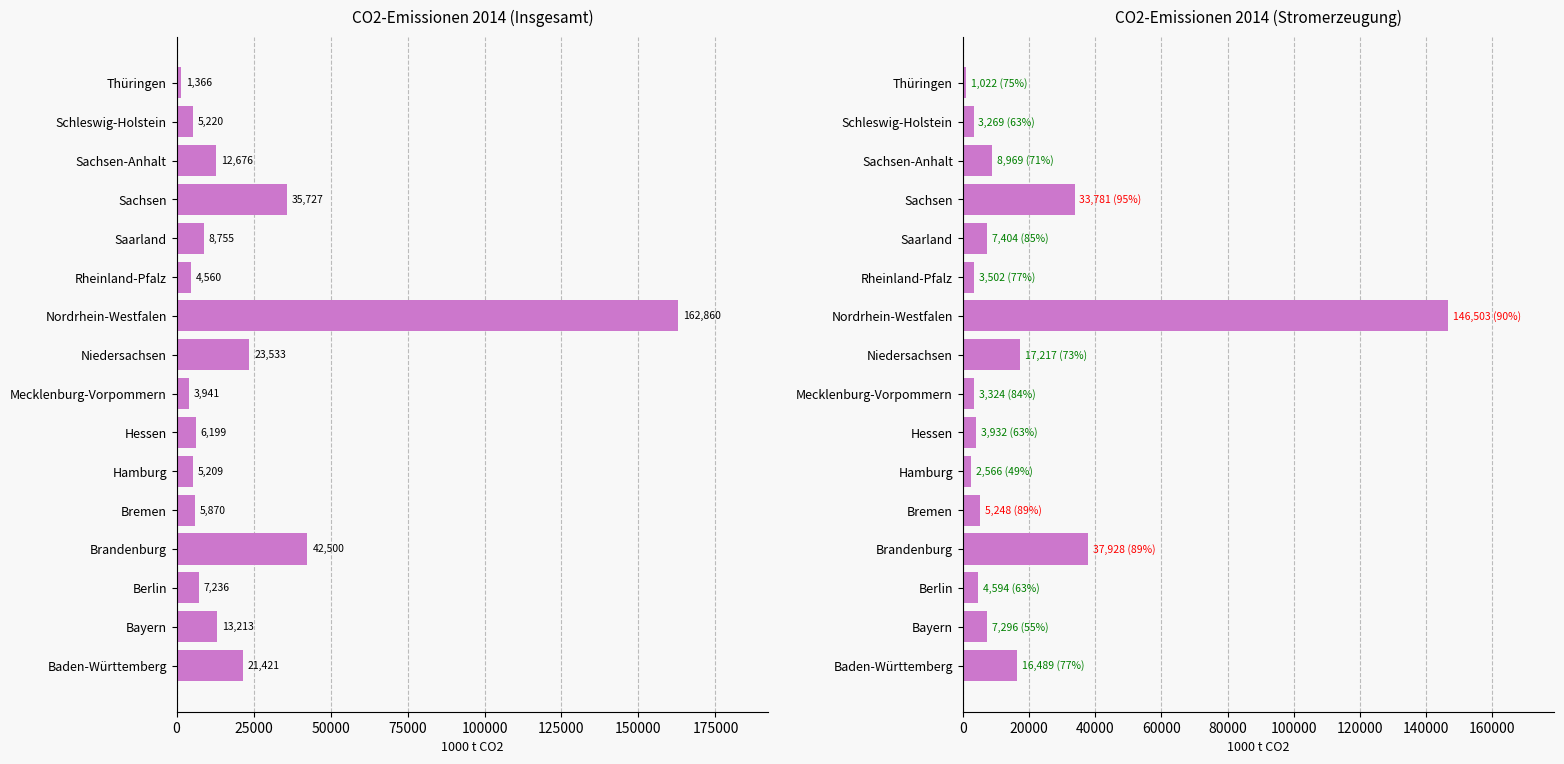

What are all the series names shown in the legend?

Insgesamt, Stromerzeugung